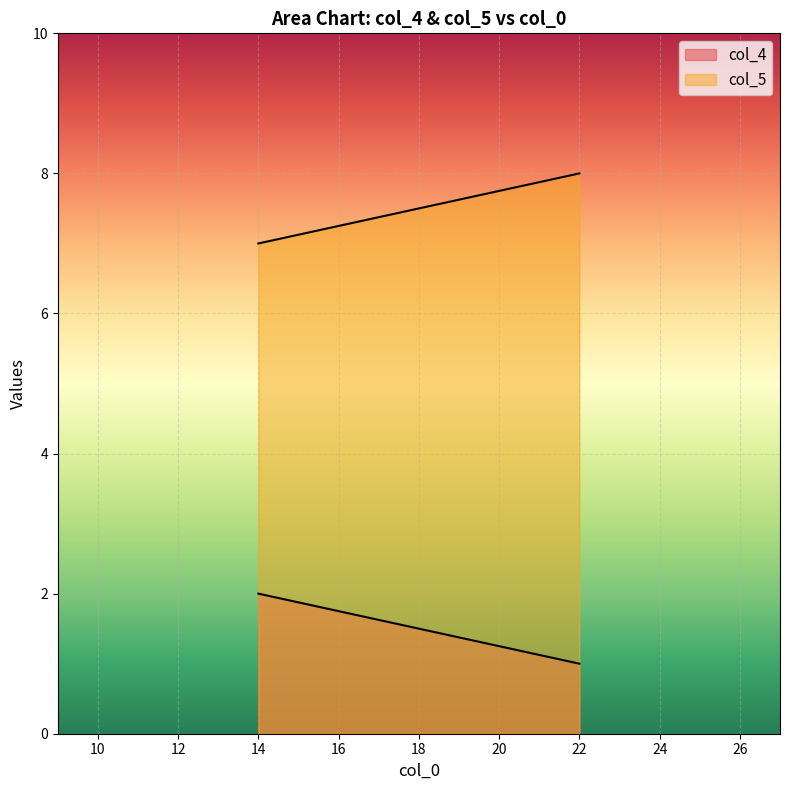

Read the col_4 value at 22.

1